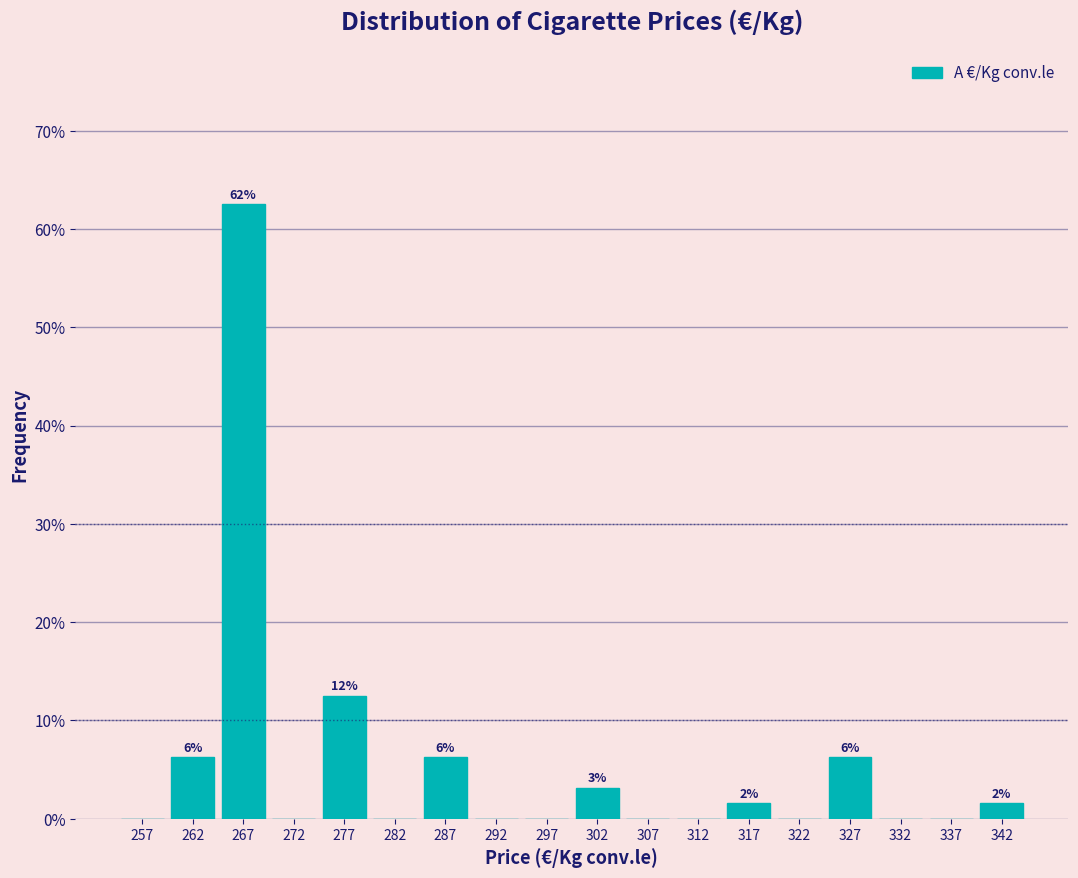

Which range on the x-axis has the tallest bar?

265 to 270